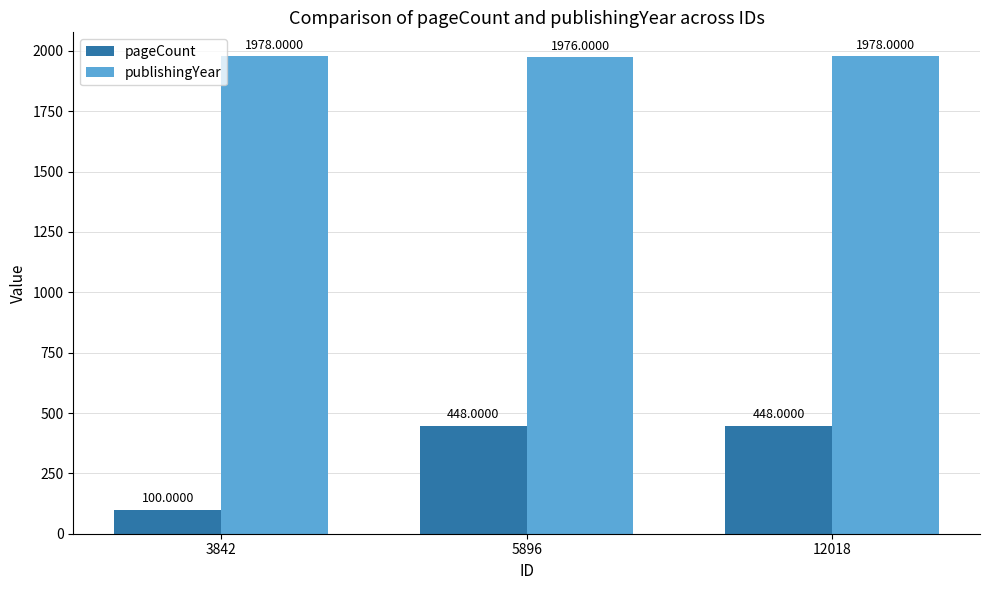

Between 3842 and 5896, which series saw the biggest shift?

pageCount